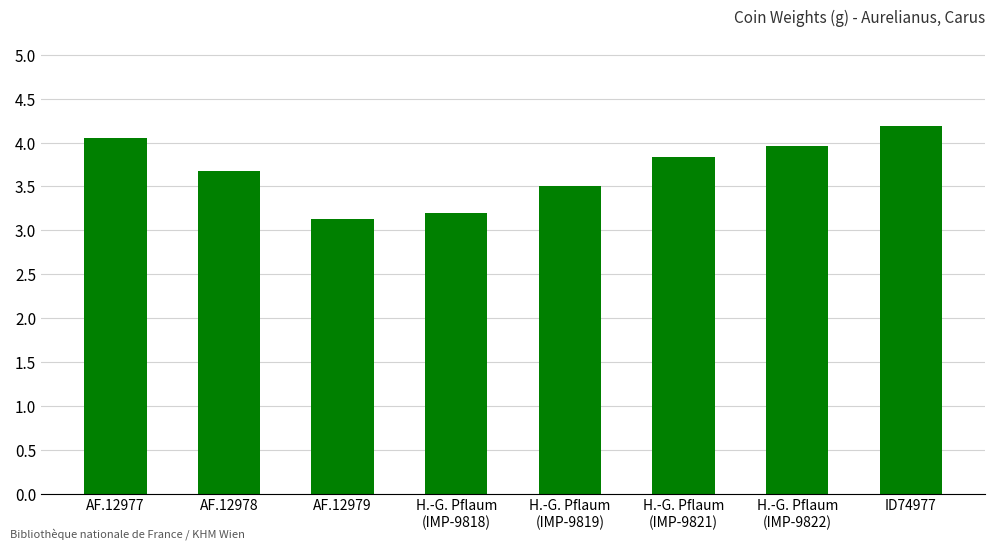

Is it true that the value at H.-G. Pflaum
(IMP-9819) is 3.5?

True